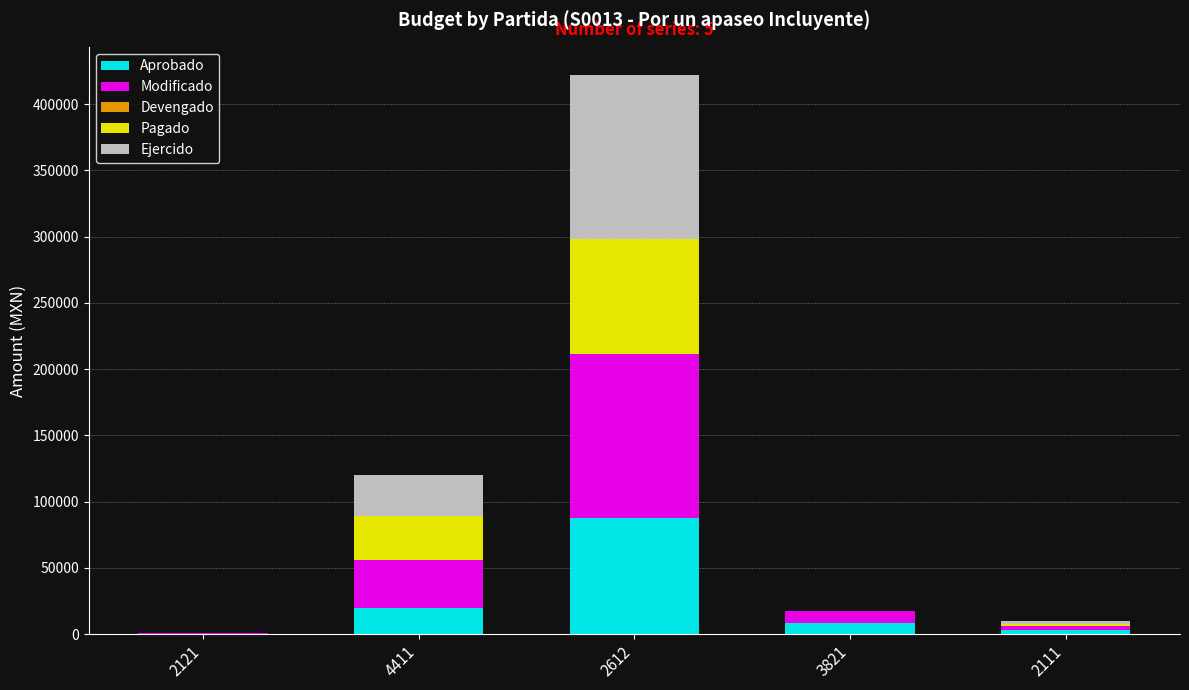

Reading left to right, transcribe the values for Aprobado.

2121=370.0	4411=20060.0	2612=87853.0	3821=8750.0	2111=3130.0